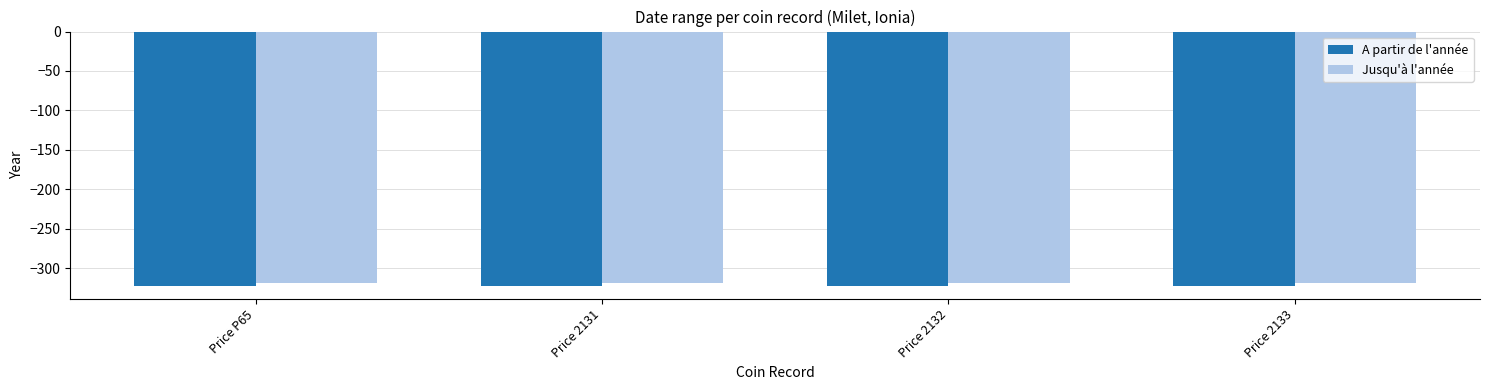

What is the value of the Jusqu'à l'année bar at the 4th from the left?

-319